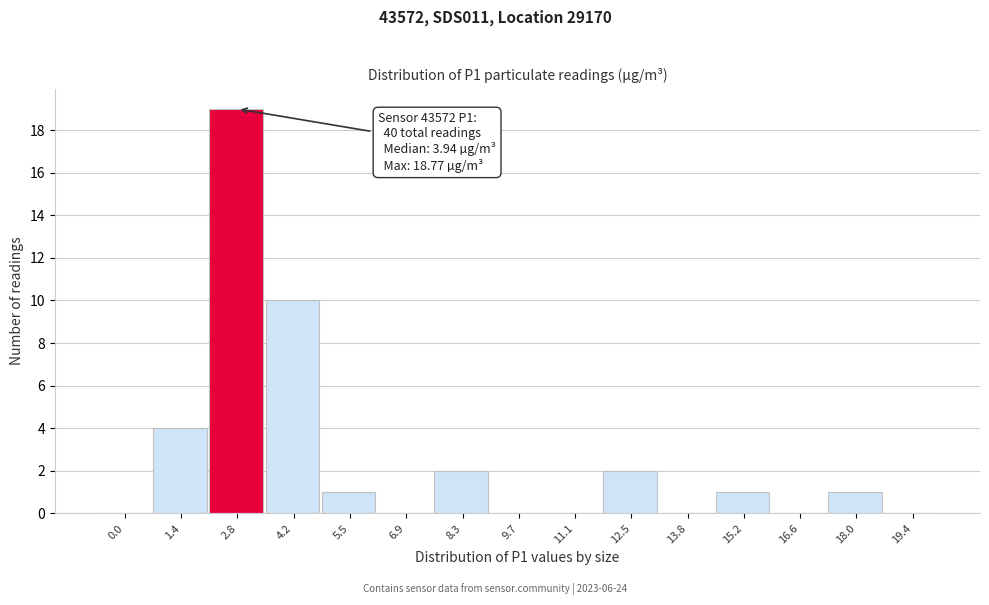

Reading left to right, list all the values displayed in this chart.

0.0=0	1.4=4	2.8=19	4.2=10	5.5=1	6.9=0	8.3=2	9.7=0	11.1=0	12.5=2	13.8=0	15.2=1	16.6=0	18.0=1	19.4=0